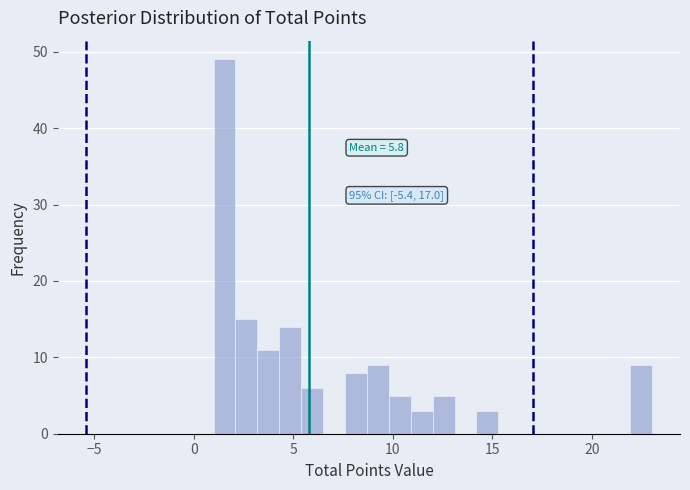

Read against the x-axis, roughly where is the centre of the tallest bar?

1.5